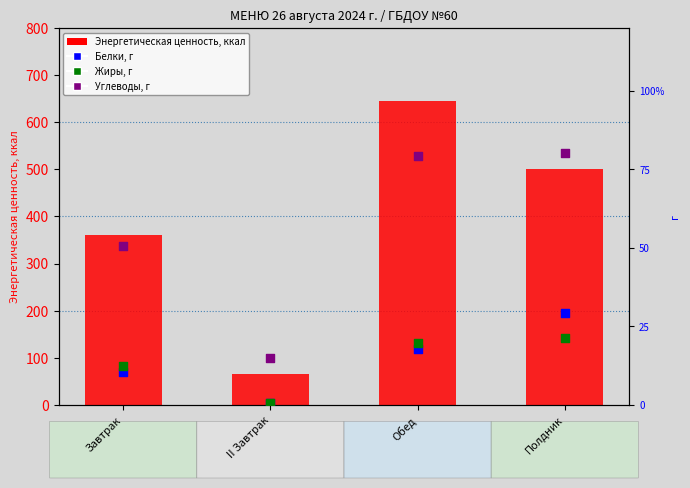

Which series contains the lowest Y value?

Белки, г